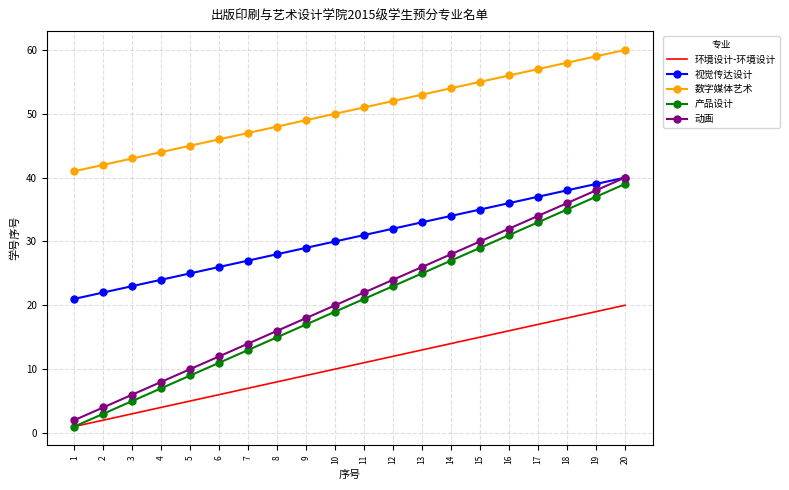

What is the lowest value of the 视觉传达设计 series?

21